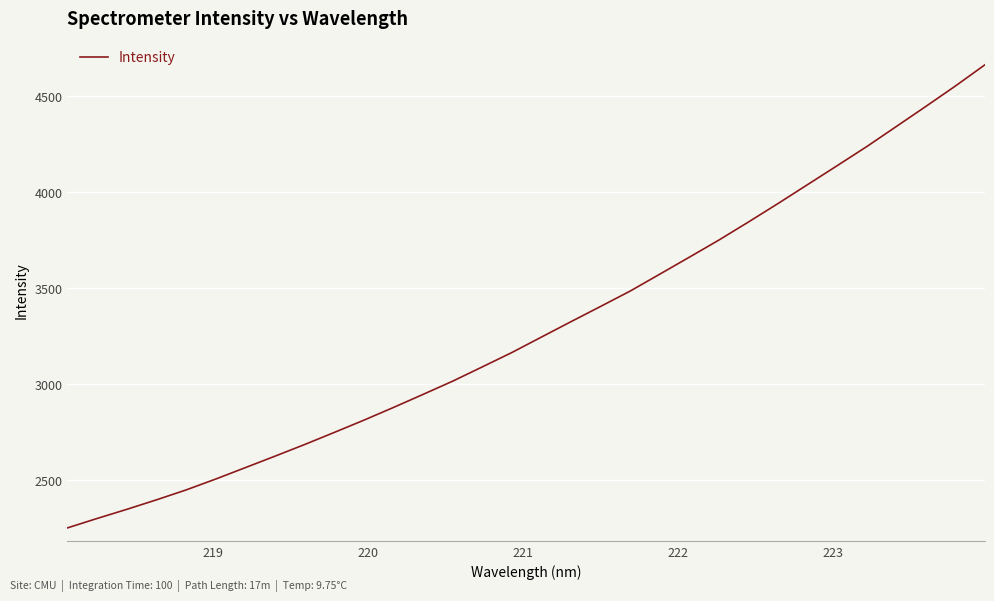

What is the difference between the maximum and minimum values?

2414.9